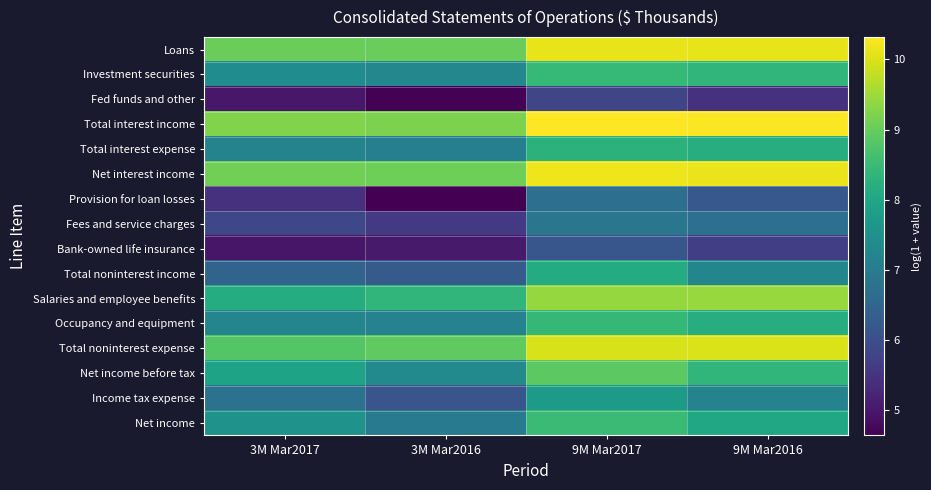

Reading right to left, extract all data points from this chart.

Loans: 9M Mar2016=10.1	9M Mar2017=10.1	3M Mar2016=9.0	3M Mar2017=9.0
Investment securities: 9M Mar2016=8.4	9M Mar2017=8.4	3M Mar2016=7.3	3M Mar2017=7.4
Fed funds and other: 9M Mar2016=5.4	9M Mar2017=5.8	3M Mar2016=4.7	3M Mar2017=5.0
Total interest income: 9M Mar2016=10.3	9M Mar2017=10.3	3M Mar2016=9.2	3M Mar2017=9.2
Total interest expense: 9M Mar2016=8.2	9M Mar2017=8.3	3M Mar2016=7.1	3M Mar2017=7.2
Net interest income: 9M Mar2016=10.1	9M Mar2017=10.2	3M Mar2016=9.1	3M Mar2017=9.1
Provision for loan losses: 9M Mar2016=6.2	9M Mar2017=6.7	3M Mar2016=4.6	3M Mar2017=5.5
Fees and service charges: 9M Mar2016=6.7	9M Mar2017=6.9	3M Mar2016=5.6	3M Mar2017=5.9
Bank-owned life insurance: 9M Mar2016=5.7	9M Mar2017=6.2	3M Mar2016=5.0	3M Mar2017=5.0
Total noninterest income: 9M Mar2016=7.3	9M Mar2017=8.1	3M Mar2016=6.3	3M Mar2017=6.4
Salaries and employee benefits: 9M Mar2016=9.4	9M Mar2017=9.4	3M Mar2016=8.4	3M Mar2017=8.2
Occupancy and equipment: 9M Mar2016=8.2	9M Mar2017=8.4	3M Mar2016=7.2	3M Mar2017=7.2
Total noninterest expense: 9M Mar2016=10.0	9M Mar2017=10.0	3M Mar2016=8.9	3M Mar2017=8.8
Net income before tax: 9M Mar2016=8.4	9M Mar2017=8.9	3M Mar2016=7.4	3M Mar2017=7.9
Income tax expense: 9M Mar2016=7.2	9M Mar2017=7.7	3M Mar2016=6.2	3M Mar2017=6.8
Net income: 9M Mar2016=8.0	9M Mar2017=8.5	3M Mar2016=7.0	3M Mar2017=7.5